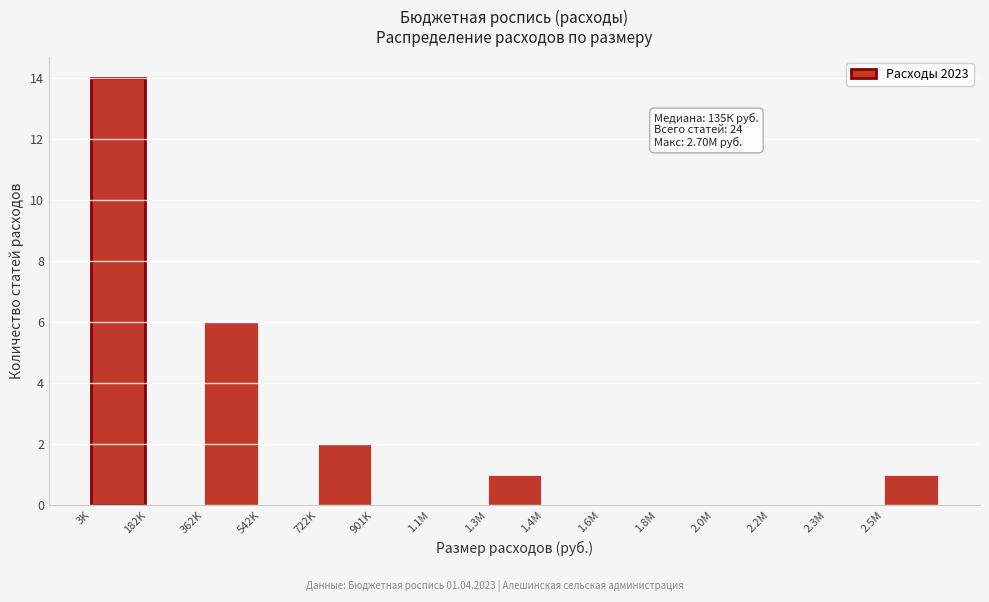

Reading left to right, list all the values displayed in this chart.

3K=14	182K=0	362K=6	542K=0	722K=2	901K=0	1.1M=0	1.3M=1	1.4M=0	1.6M=0	1.8M=0	2.0M=0	2.2M=0	2.3M=0	2.5M=1